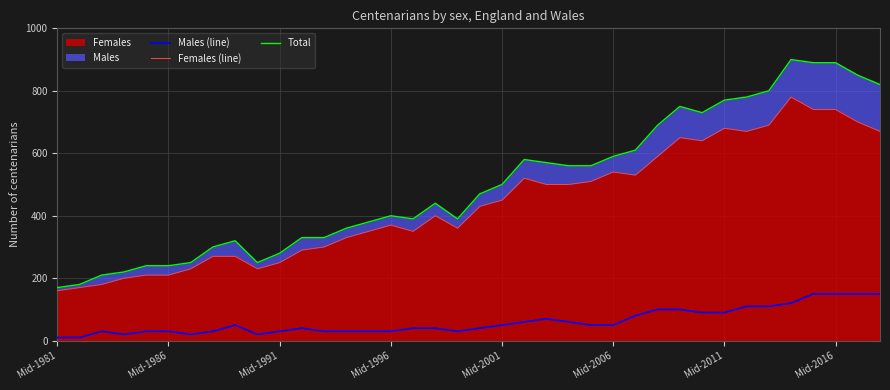

At 27, list the series in order from largest to smallest.

Total, Females (line), Males (line)